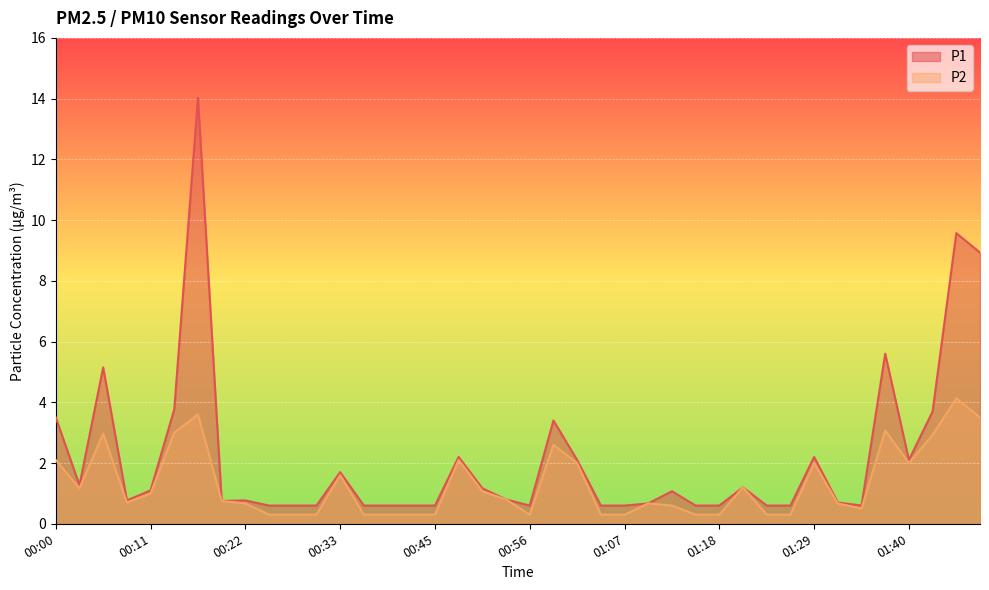

How many interior local peaks does the P2 series have?

10